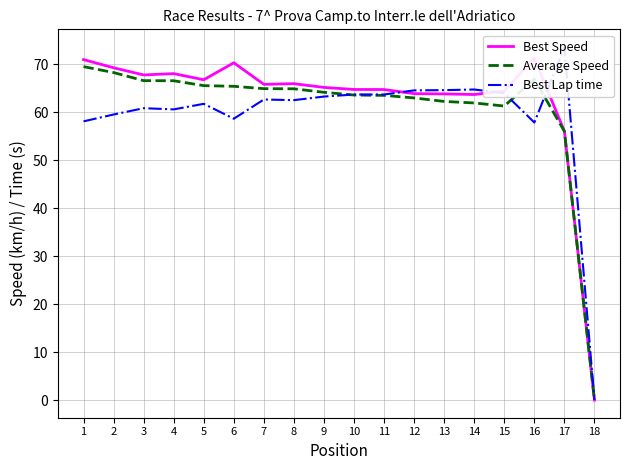

List the labels in order of Best Lap time value, largest first.

17, 14, 13, 12, 15, 11, 10, 9, 7, 8, 5, 3, 4, 2, 6, 1, 16, 18